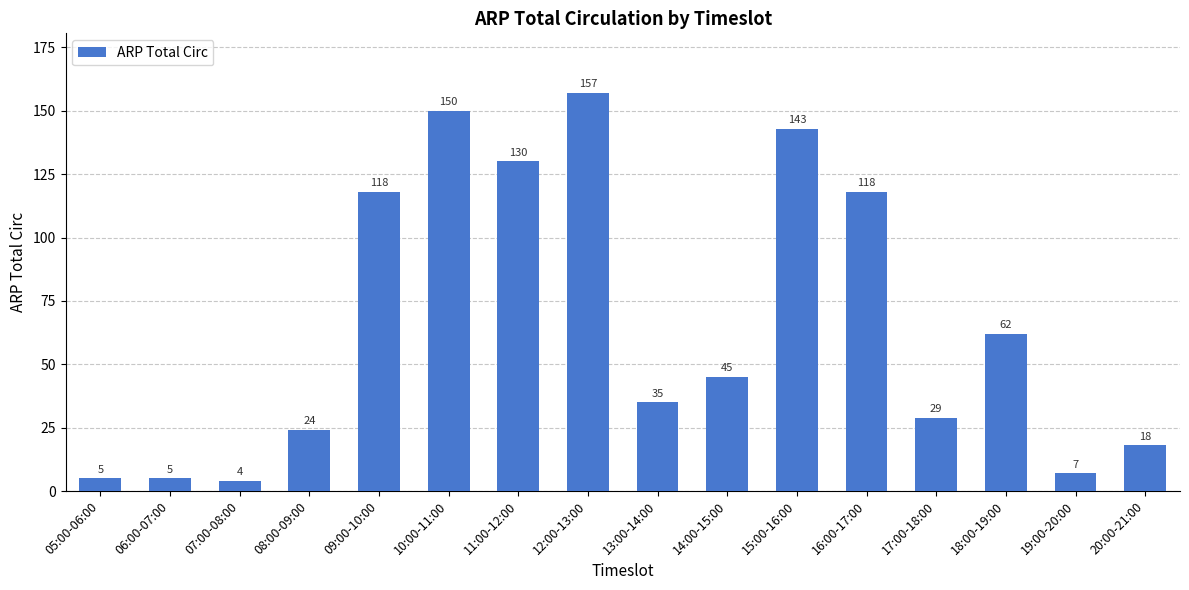

Are the bars horizontal?

No